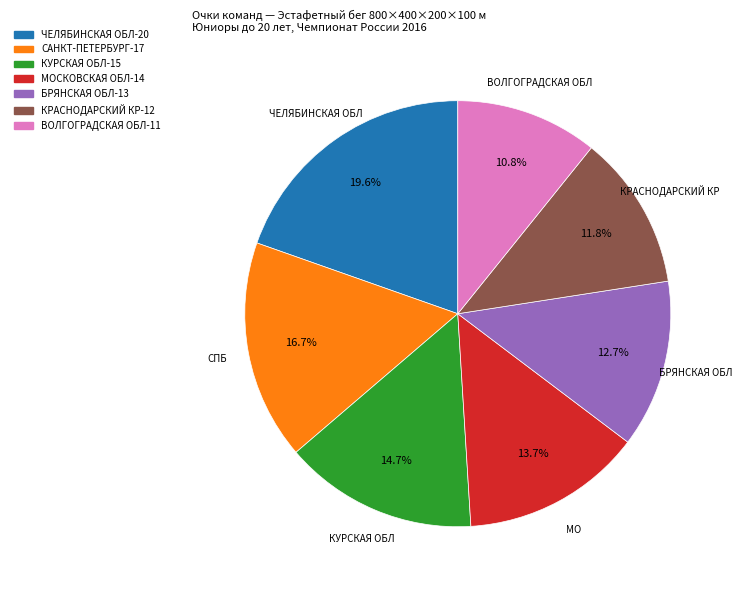

Is there a majority slice in this chart?

No